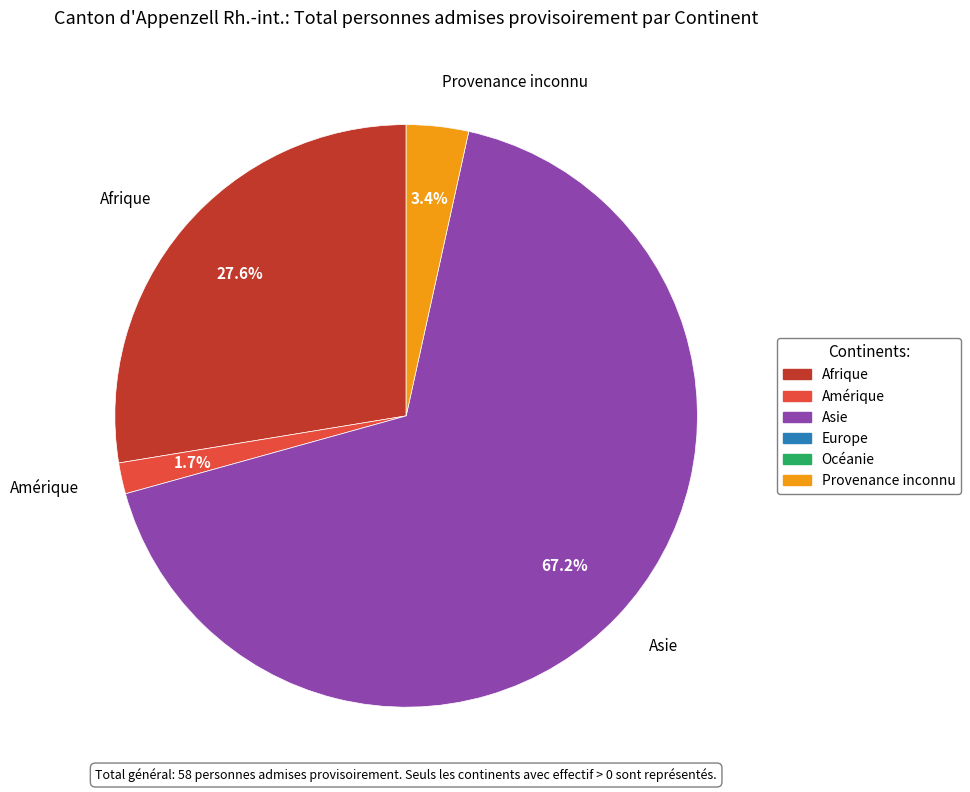

Count the number of slices in the pie.

4